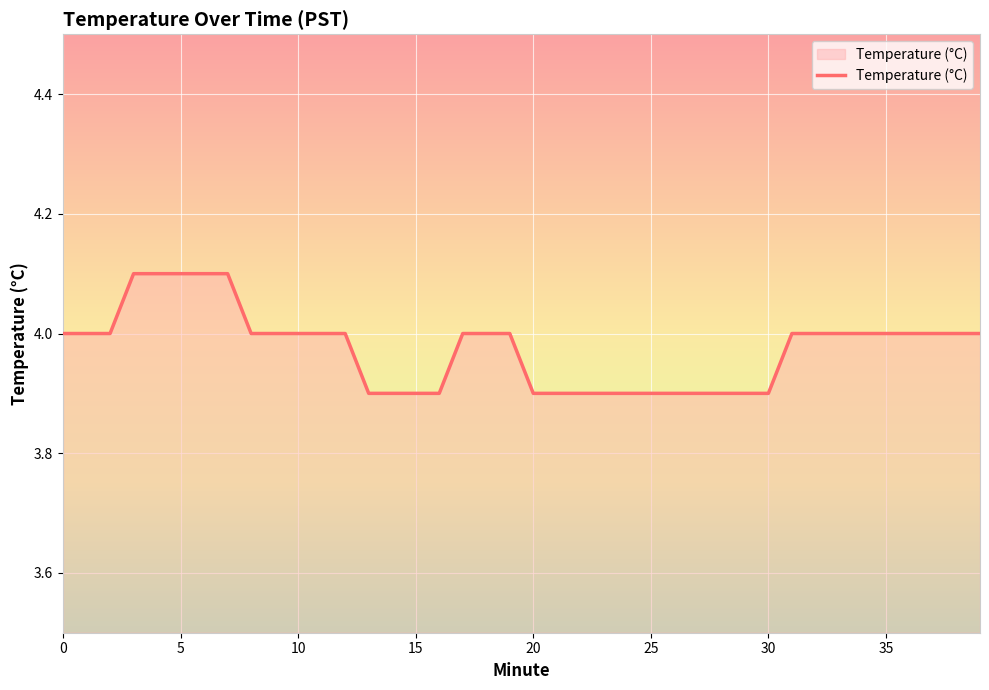

What is the greatest value displayed?

4.1